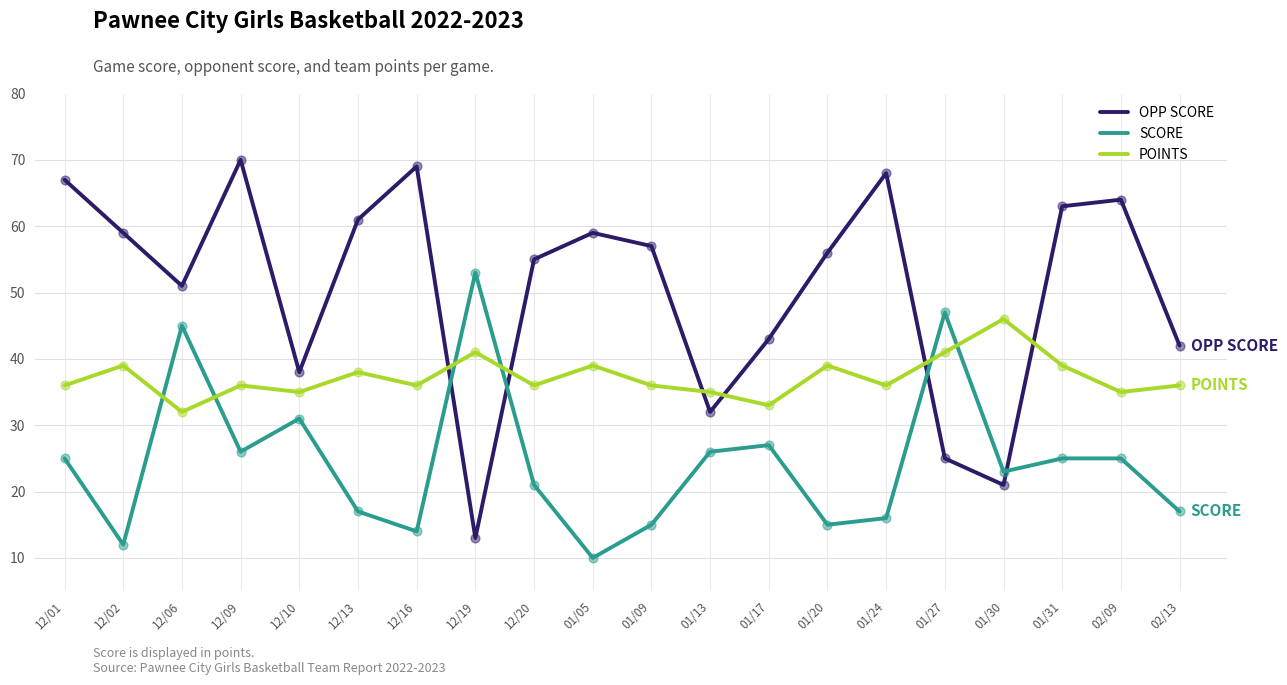

At which category is the sum across all series the highest?

12/09